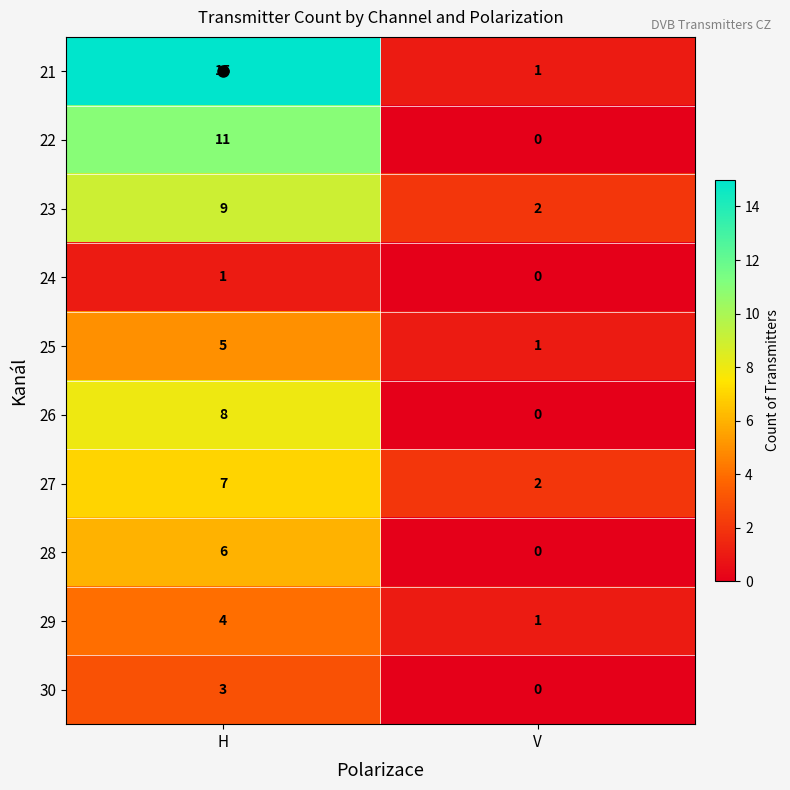

What is the sum of the 28 values at H and V?

6